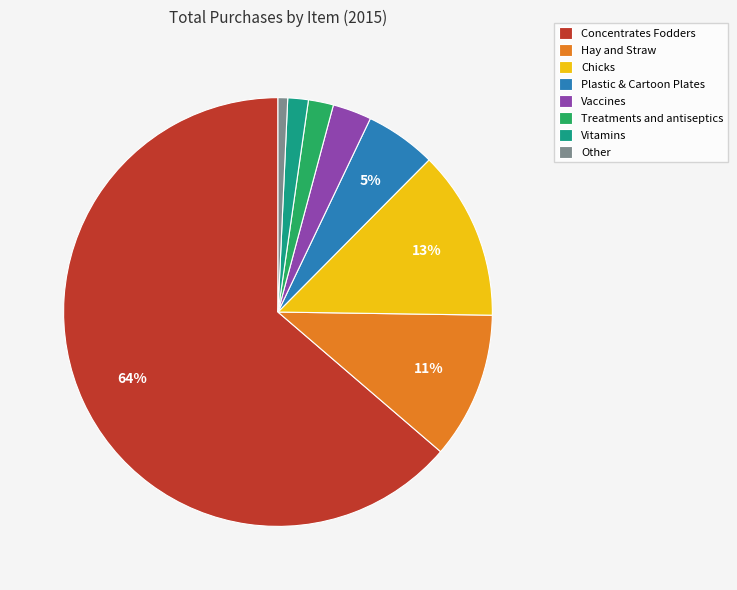

Is the sum of Other and Treatments and antiseptics greater than half?

No